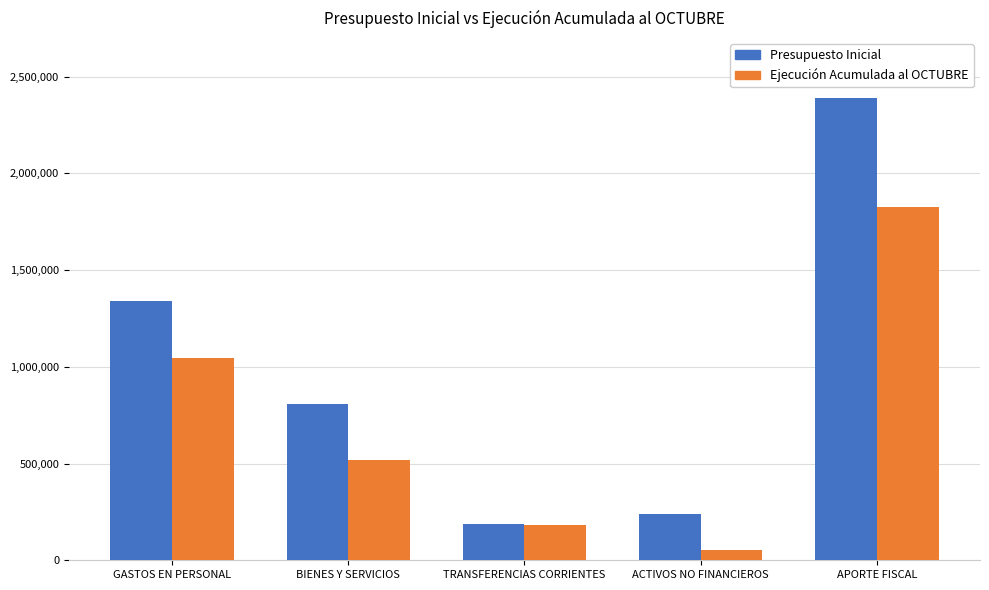

Reading left to right, list all the values displayed in this chart.

Presupuesto Inicial: GASTOS EN PERSONAL=1339676	BIENES Y SERVICIOS=809692	TRANSFERENCIAS CORRIENTES=189284	ACTIVOS NO FINANCIEROS=241201	APORTE FISCAL=2390539
Ejecución Acumulada al OCTUBRE: GASTOS EN PERSONAL=1047971	BIENES Y SERVICIOS=516539	TRANSFERENCIAS CORRIENTES=184091	ACTIVOS NO FINANCIEROS=50838	APORTE FISCAL=1827053